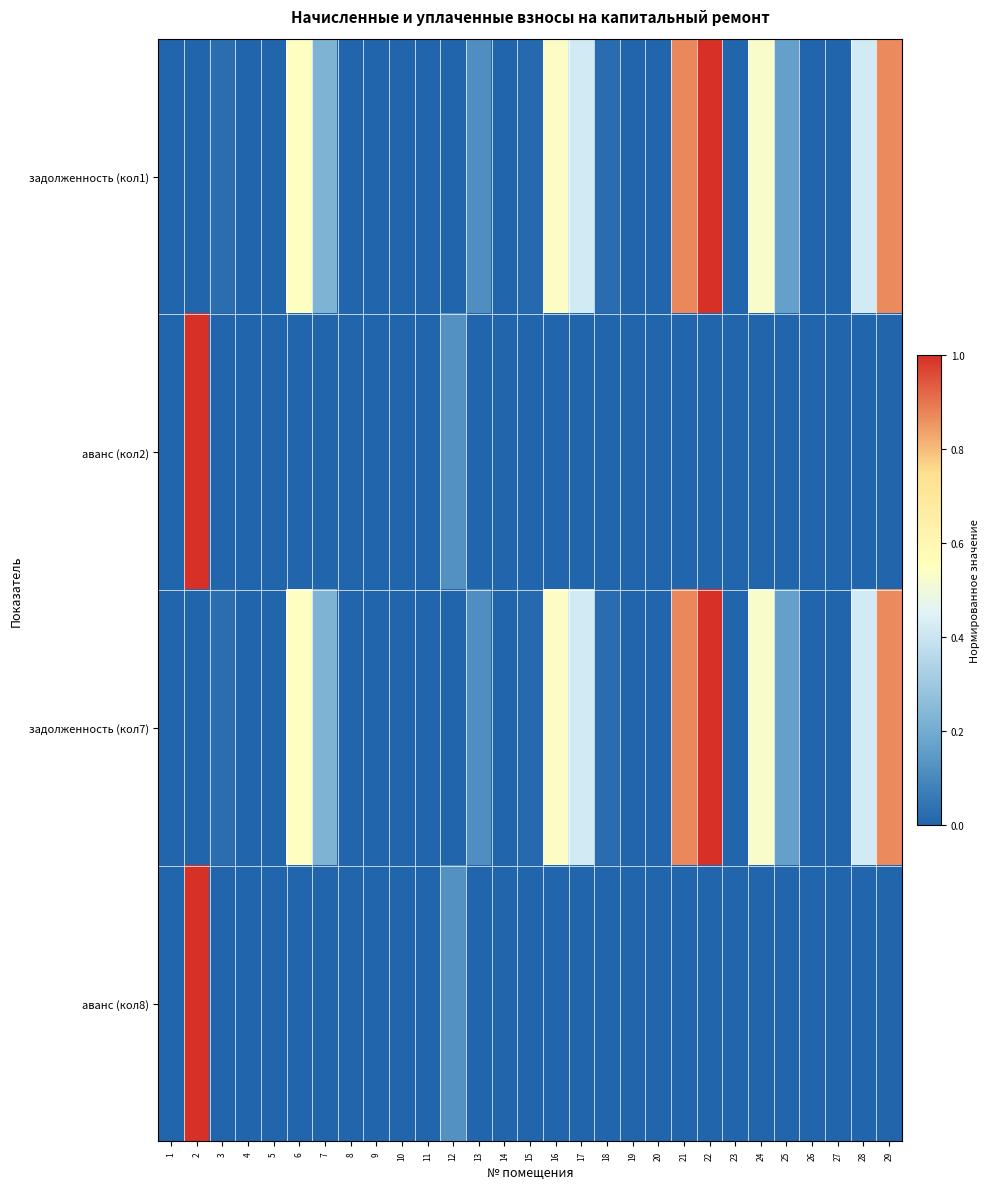

What is the total value across all series at 13?

0.2